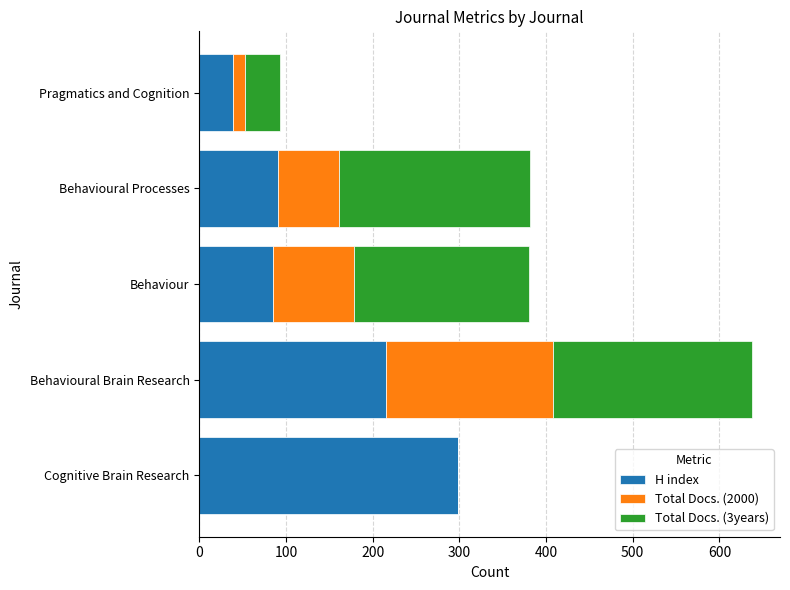

At which label is H index closest to 169?

Behavioural Brain Research